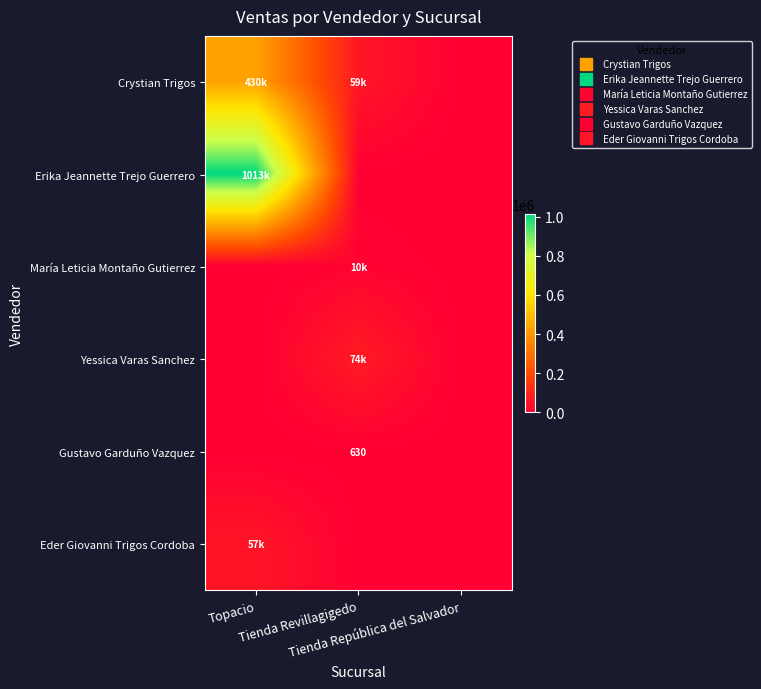

What is the sum of the Gustavo Garduño Vazquez values at Tienda República del Salvador and Tienda Revillagigedo?

630.0